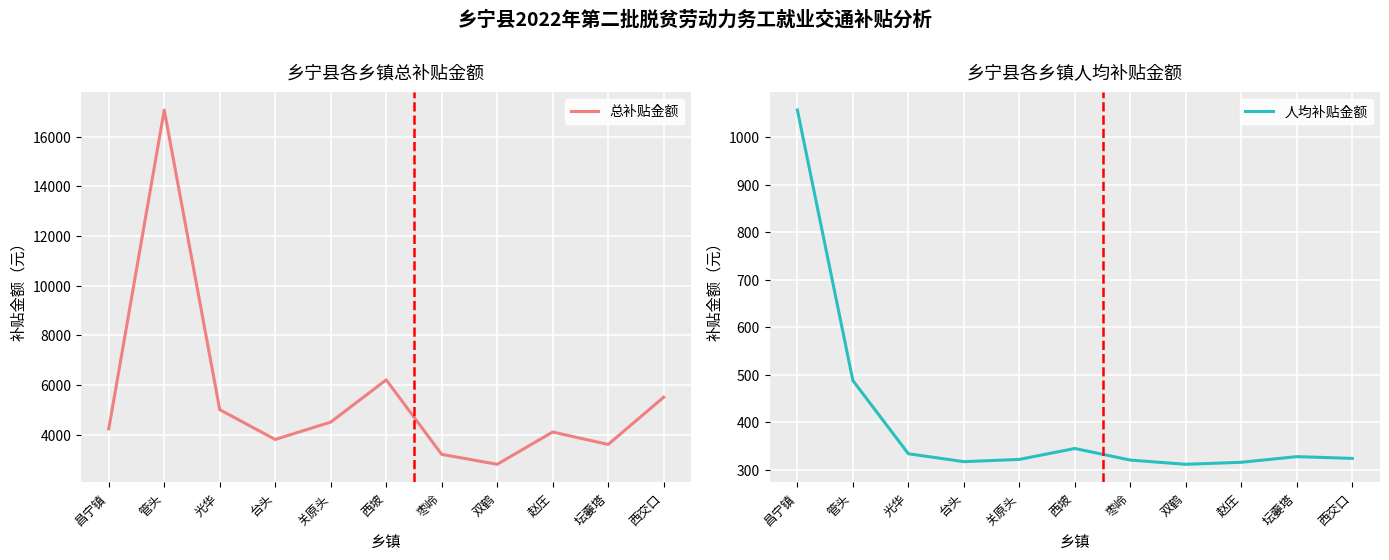

What is the difference between the highest and lowest values at 台头?

3483.3